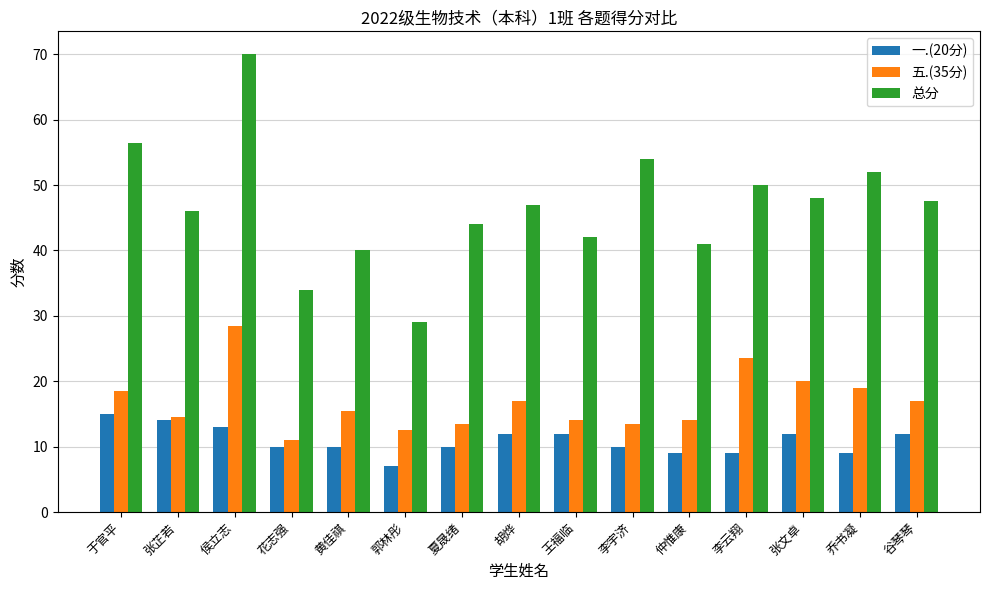

Is it true that 总分 equals 23.1 at 侯立志?

False